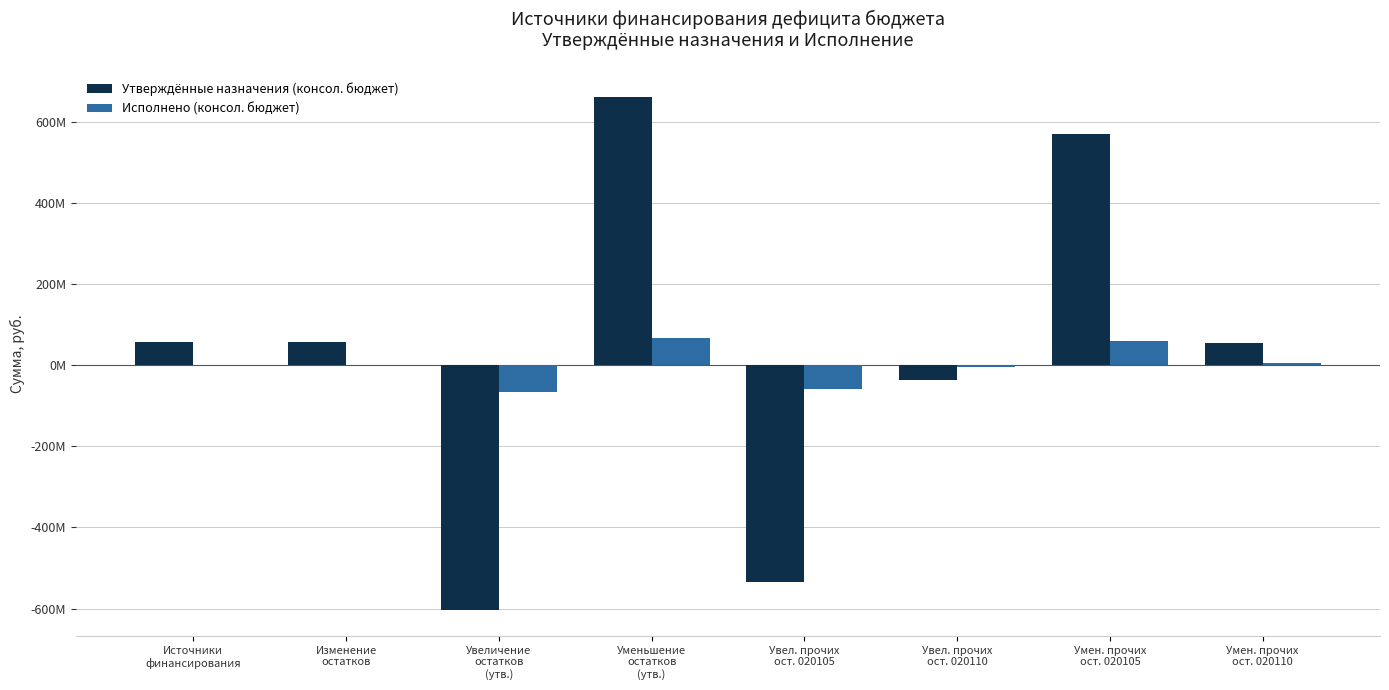

What are all the series names shown in the legend?

Утверждённые назначения (консол. бюджет), Исполнено (консол. бюджет)